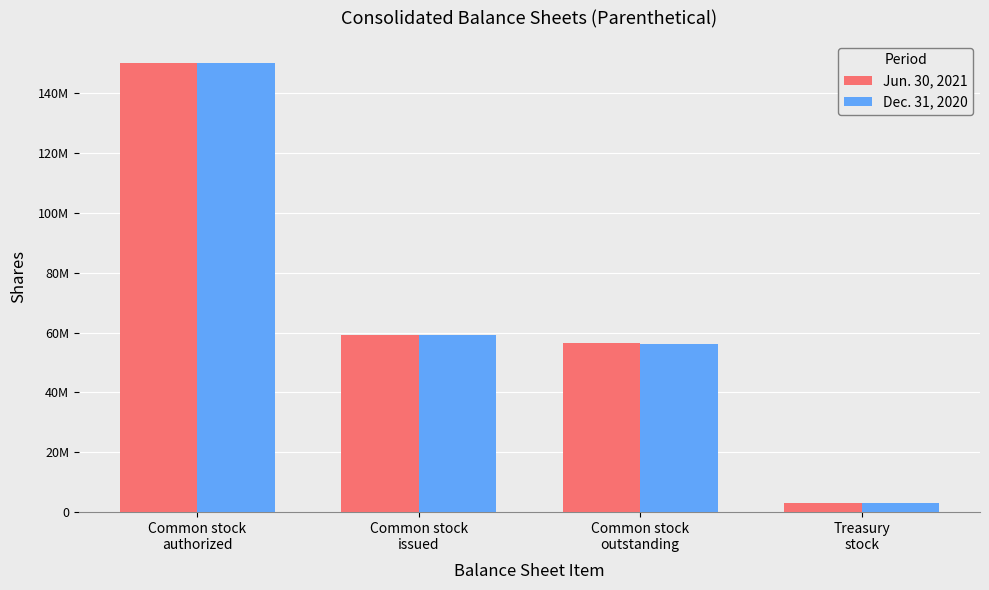

What is the label of the 4th bar from the left?

Treasury
stock